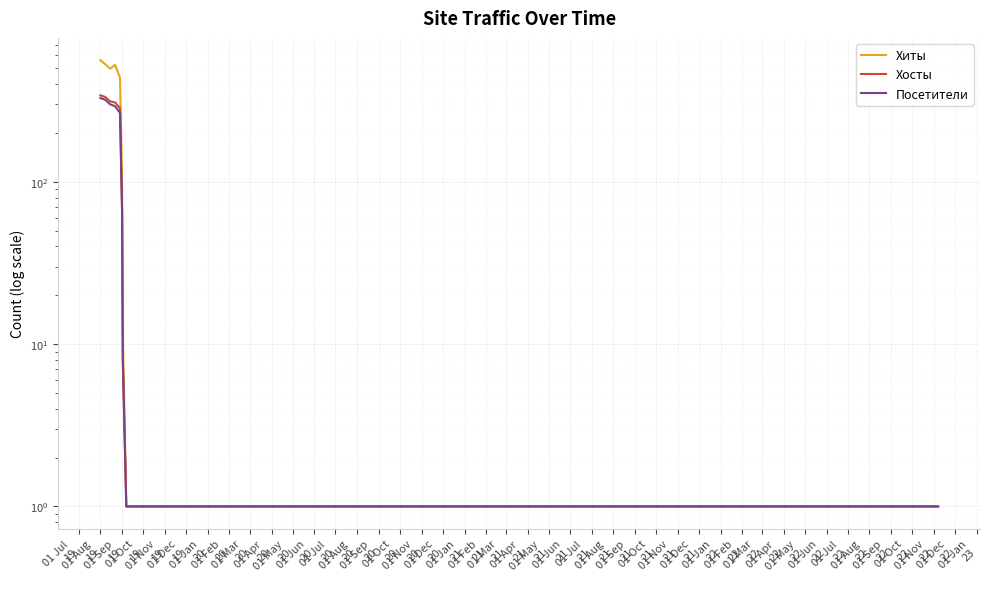

Which series has the largest total across all categories?

Хиты